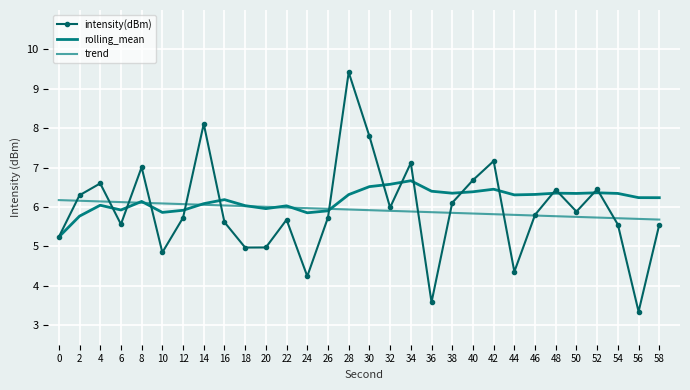

At which category does the chart reach its minimum across all series?

56